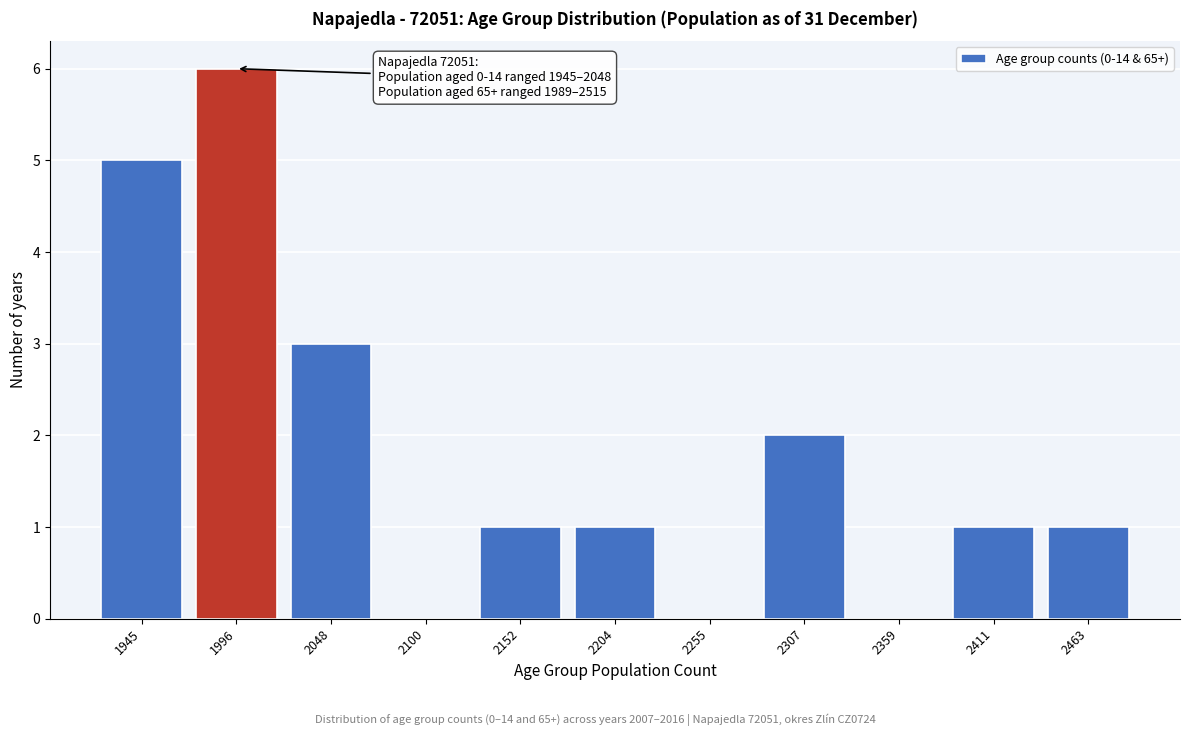

Reading left to right, extract all data points from this chart.

1945=5	1996=6	2048=3	2100=0	2152=1	2204=1	2255=0	2307=2	2359=0	2411=1	2463=1